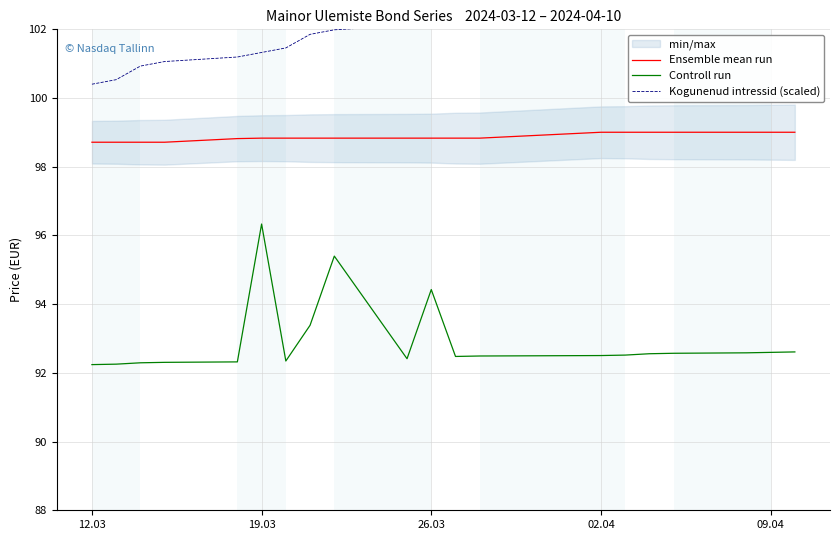

Is this an area chart (filled region under the line)?

No